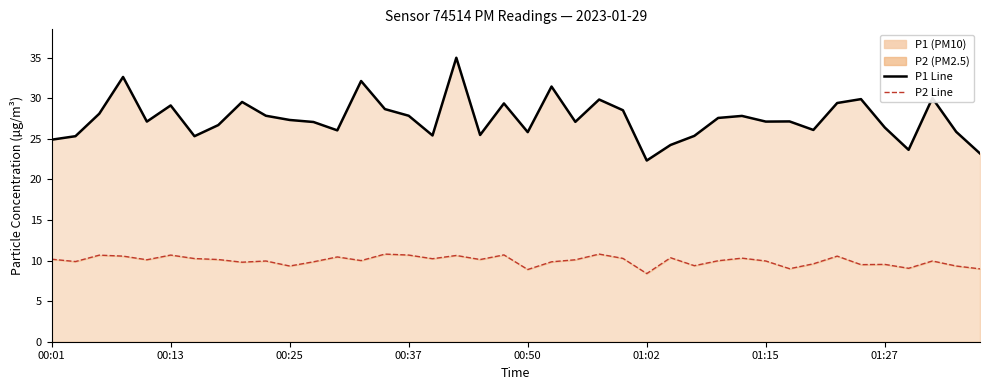

Which series has the widest spread of values?

P1 Line